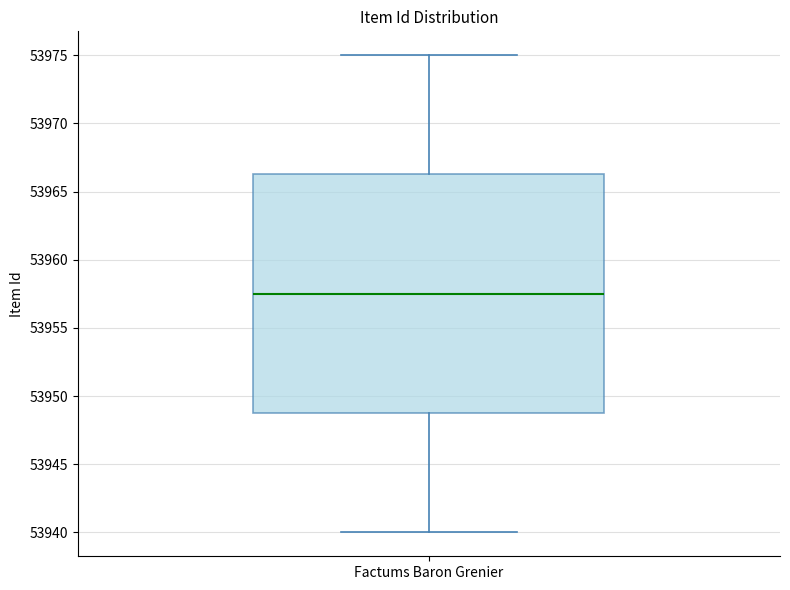

Read this box plot against the y-axis: the position of the median line, the range covered by the box, and the ends of both whiskers. The values are not printed on the chart, so give them approximately, as read against the axis.

median 53957.5, box 53949.0 to 53966.5, whiskers 53940.0 to 53975.0